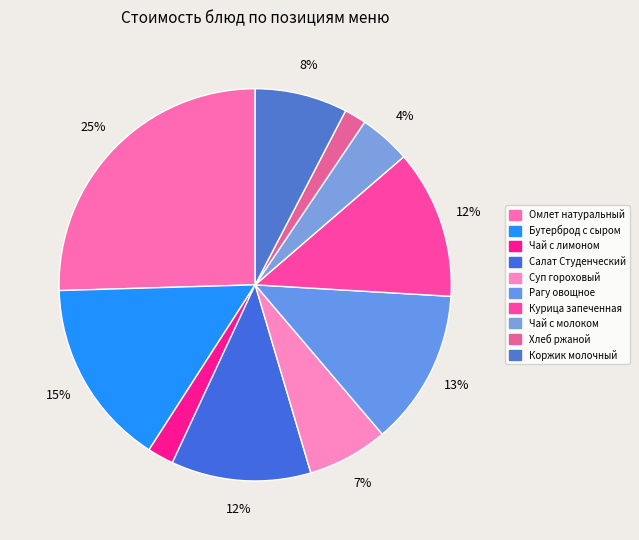

How much of the chart is everything except Курица запеченная?

87.7%